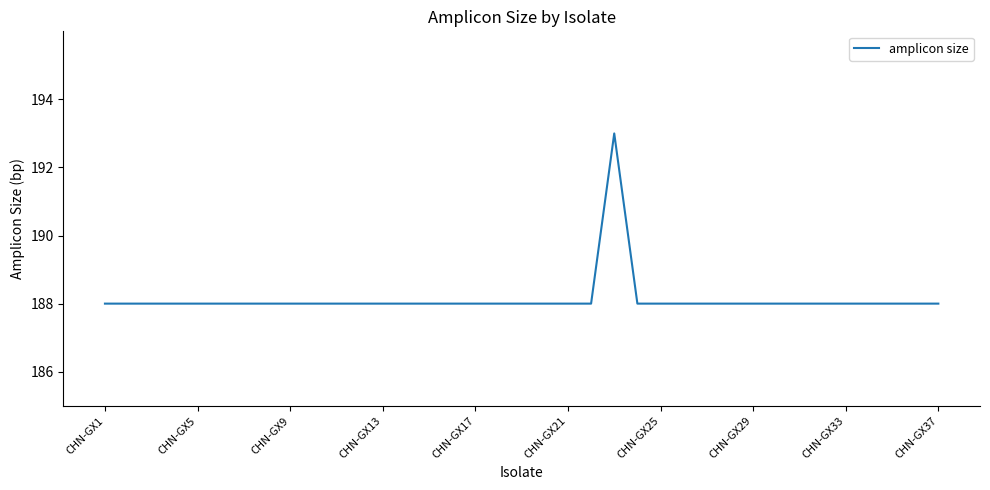

What is the minimum value shown in the chart?

188